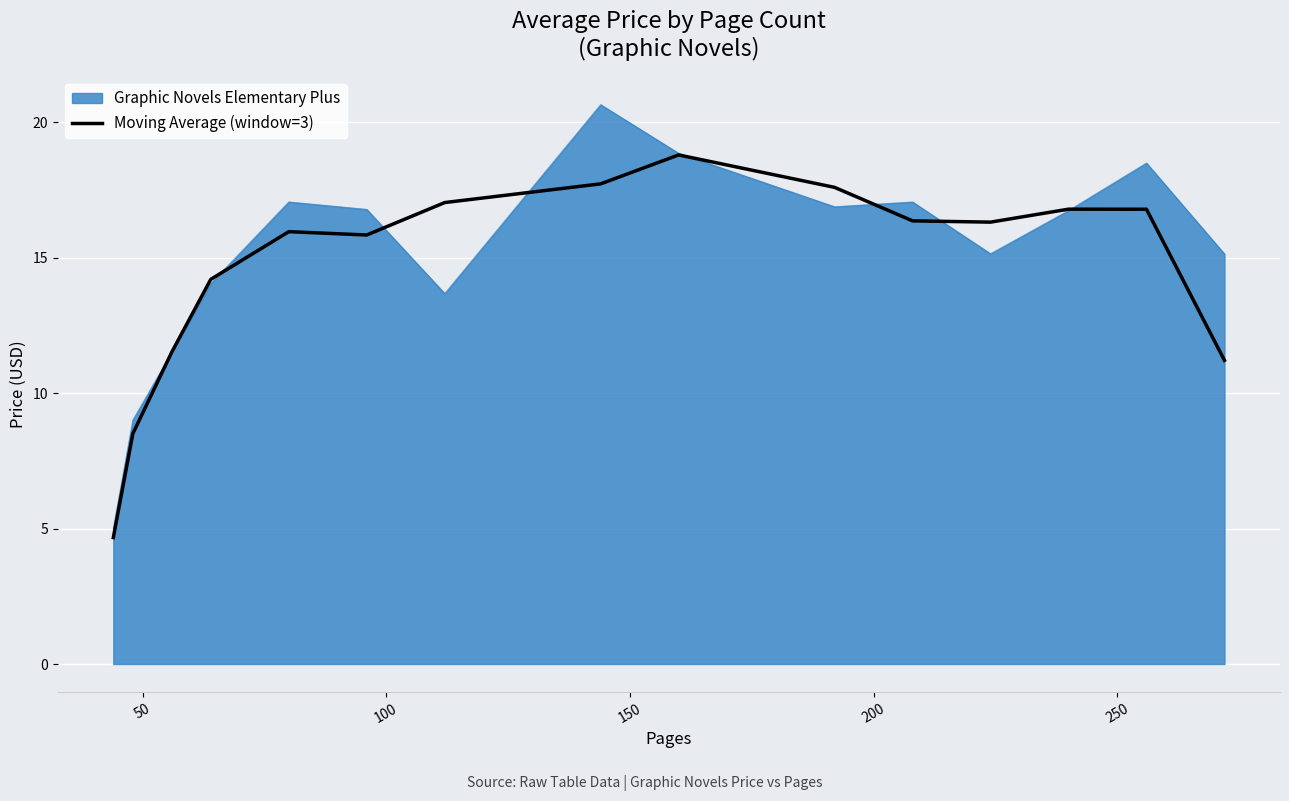

What is the greatest value displayed?

20.6